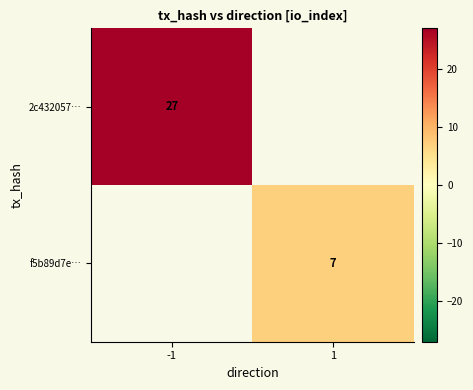

Count the number of data series in this chart.

2